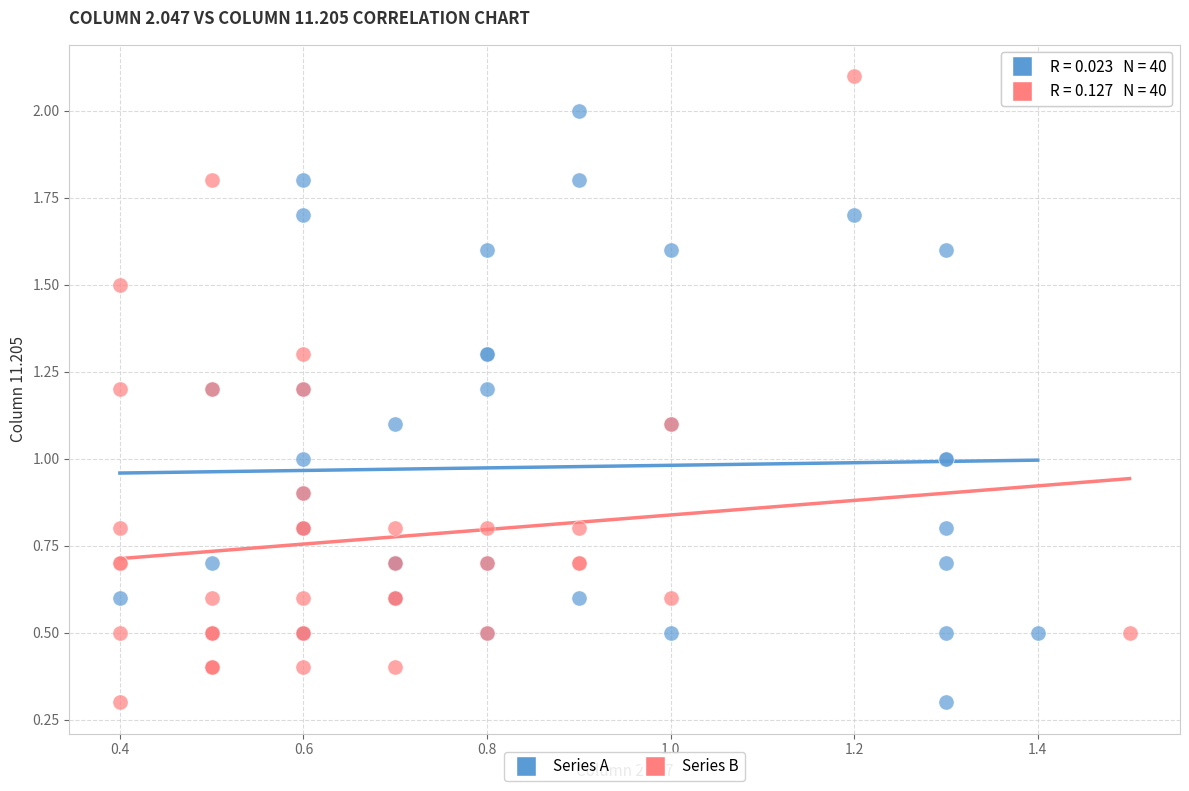

What are all the series names shown in the legend?

Series A, Series B